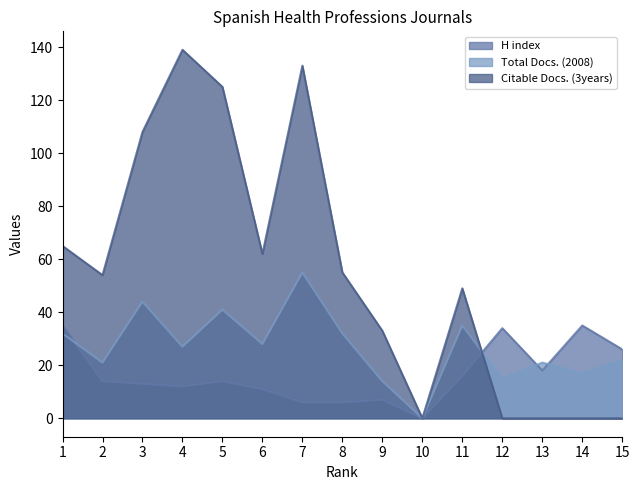

Does the chart display data point markers on the line(s)?

No